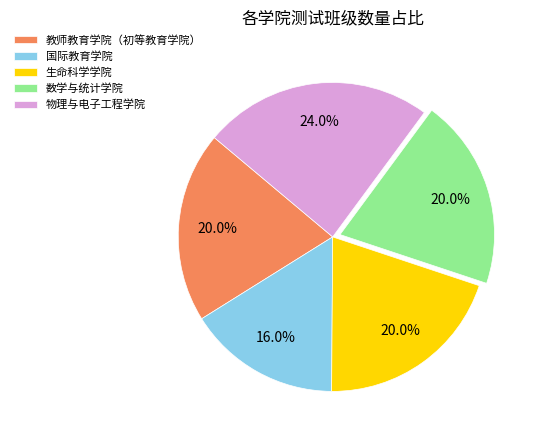

Which has a higher value, 数学与统计学院 or 物理与电子工程学院?

物理与电子工程学院